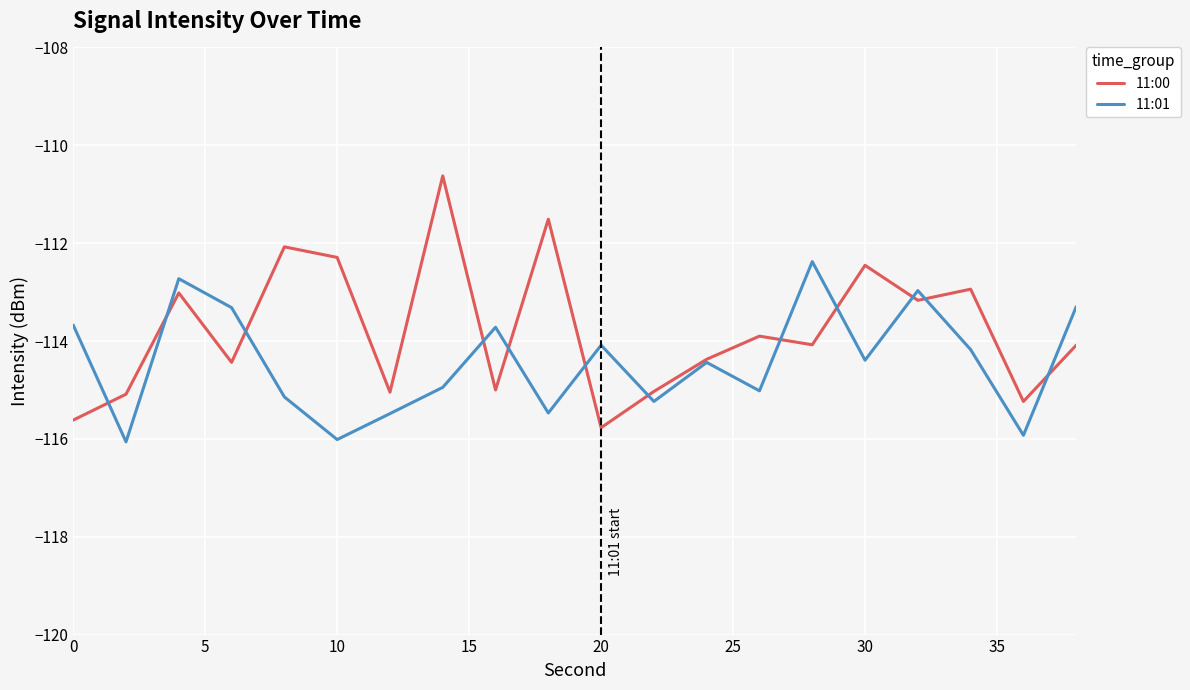

List the series in order of their overall mean, lowest first.

11:01, 11:00